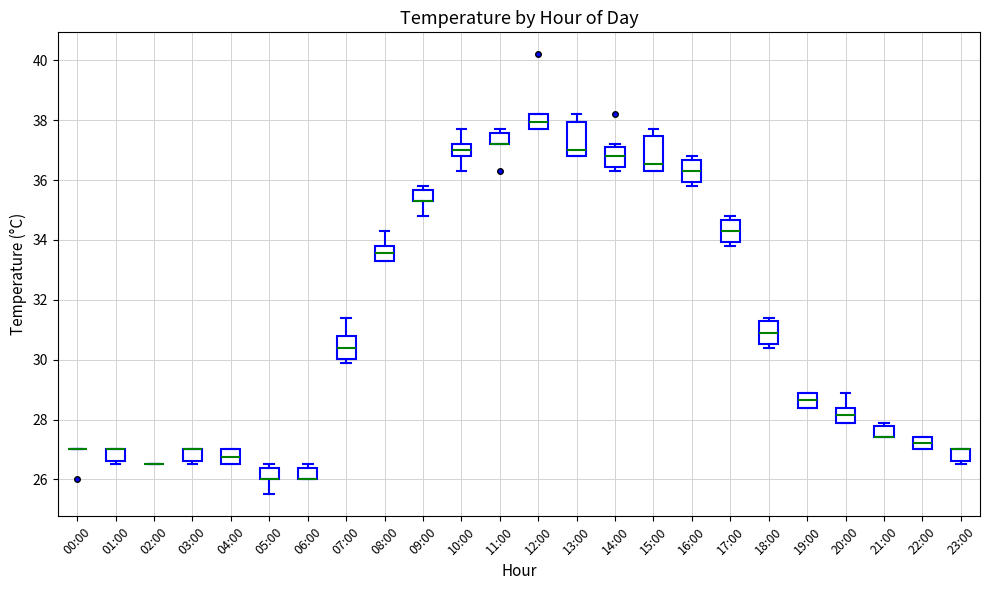

Reading left to right, read every box against the y-axis: the position of its median line, the range the box covers, and the ends of its whiskers. The values are not printed on the chart, so give them approximately, as read against the axis.

00:00: box collapsed to a line at 27.0, whiskers 27.0 to 27.0
01:00: median 27.0 (drawn on the box's upper edge), box 26.6 to 27.0, whiskers 26.6 (just below the box's lower edge) to 27.0
02:00: box collapsed to a line at 26.6, whiskers 26.6 to 26.6
03:00: median 27.0 (drawn on the box's upper edge), box 26.6 to 27.0, whiskers 26.6 (just below the box's lower edge) to 27.0
04:00: median 26.8, box 26.6 to 27.0, whiskers 26.6 to 27.0
05:00: median 26.0 (drawn on the box's lower edge), box 26.0 to 26.4, whiskers 25.6 to 26.6
06:00: median 26.0 (drawn on the box's lower edge), box 26.0 to 26.4, whiskers 26.0 to 26.6
07:00: median 30.4, box 30.0 to 30.8, whiskers 30.0 (just below the box's lower edge) to 31.4
08:00: median 33.6, box 33.4 to 33.8, whiskers 33.4 to 34.4
09:00: median 35.4 (drawn on the box's lower edge), box 35.4 to 35.6, whiskers 34.8 to 35.8
10:00: median 37.0, box 36.8 to 37.2, whiskers 36.4 to 37.8
11:00: median 37.2 (drawn on the box's lower edge), box 37.2 to 37.6, whiskers 37.2 to 37.8
12:00: median 38.0, box 37.8 to 38.2, whiskers 37.8 to 38.2
13:00: median 37.0, box 36.8 to 38.0, whiskers 36.8 to 38.2
14:00: median 36.8, box 36.4 to 37.2, whiskers 36.4 (just below the box's lower edge) to 37.2 (just above the box's upper edge)
15:00: median 36.6, box 36.4 to 37.4, whiskers 36.4 to 37.8
16:00: median 36.4, box 36.0 to 36.6, whiskers 35.8 to 36.8
17:00: median 34.4, box 34.0 to 34.6, whiskers 33.8 to 34.8
18:00: median 31.0, box 30.6 to 31.2, whiskers 30.4 to 31.4
19:00: median 28.6, box 28.4 to 29.0, whiskers 28.4 to 29.0
20:00: median 28.2, box 28.0 to 28.4, whiskers 28.0 to 29.0
21:00: median 27.4 (drawn on the box's lower edge), box 27.4 to 27.8, whiskers 27.4 to 28.0
22:00: median 27.2, box 27.0 to 27.4, whiskers 27.0 to 27.4
23:00: median 27.0 (drawn on the box's upper edge), box 26.6 to 27.0, whiskers 26.6 (just below the box's lower edge) to 27.0